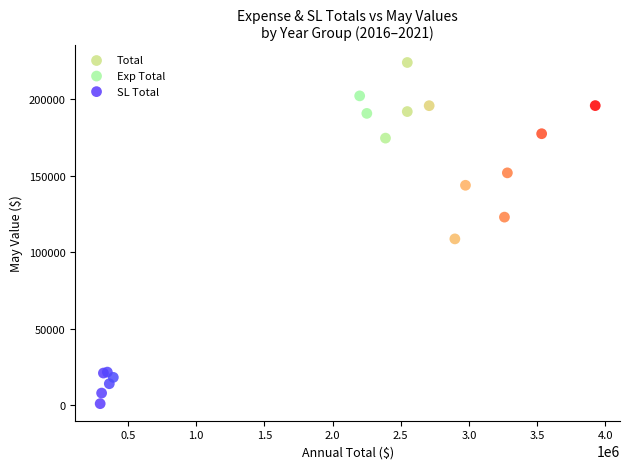

Which series contains the lowest Y value?

SL Total